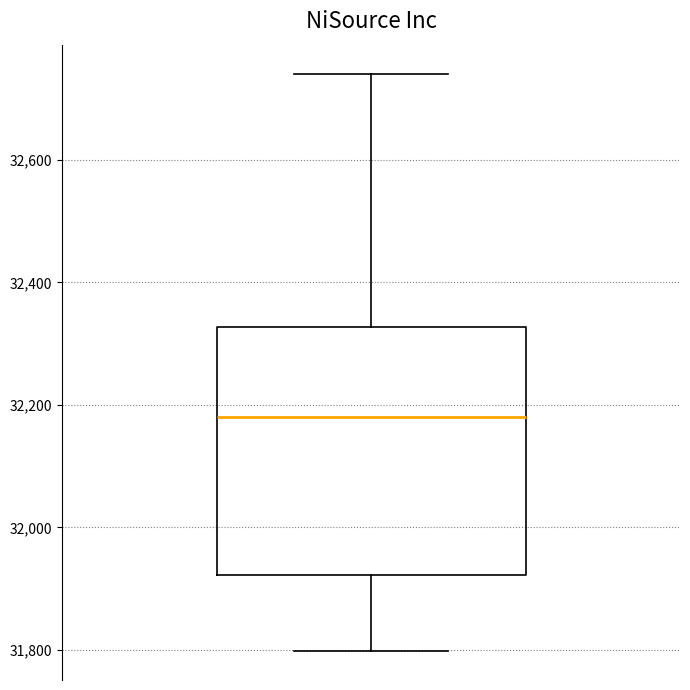

Read this box plot against the y-axis: the position of the median line, the range covered by the box, and the ends of both whiskers. The values are not printed on the chart, so give them approximately, as read against the axis.

median 32180, box 31920 to 32320, whiskers 31800 to 32740